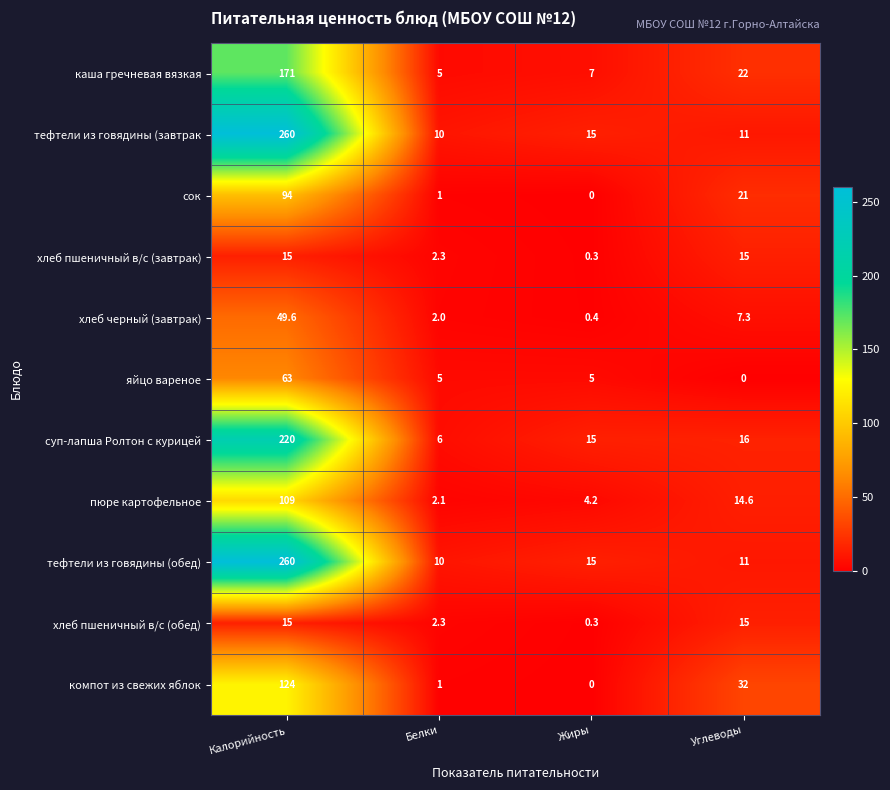

At how many categories does at least one series exceed 27?

2